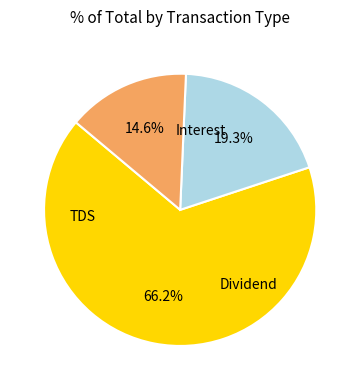

Is there any slice that represents more than half of the pie?

Yes